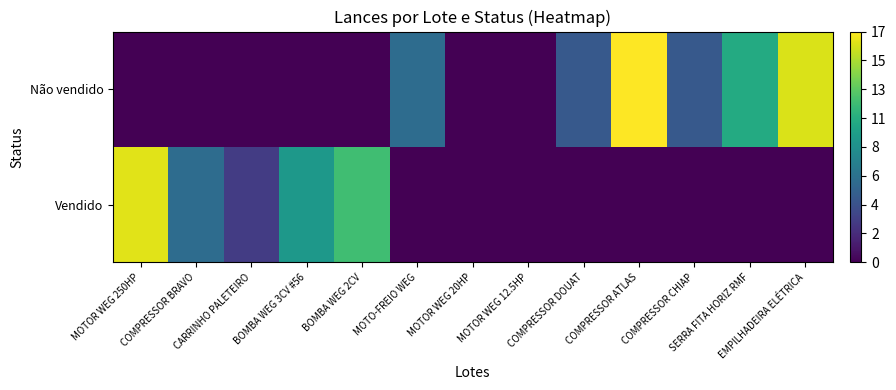

Reading left to right, extract all data points from this chart.

Vendido: MOTOR WEG 250HP=16.2	COMPRESSOR BRAVO=6.0	CARRINHO PALETEIRO=3.0	BOMBA WEG 3CV #56=9.0	BOMBA WEG 2CV=11.8	MOTO-FREIO WEG=0.0	MOTOR WEG 20HP=0.0	MOTOR WEG 12.5HP=0.0	COMPRESSOR DOUAT=0.0	COMPRESSOR ATLAS=0.0	COMPRESSOR CHIAP=0.0	SERRA FITA HORIZ RMF=0.0	EMPILHADEIRA ELÉTRICA=0.0
Não vendido: MOTOR WEG 250HP=0.0	COMPRESSOR BRAVO=0.0	CARRINHO PALETEIRO=0.0	BOMBA WEG 3CV #56=0.0	BOMBA WEG 2CV=0.0	MOTO-FREIO WEG=6.0	MOTOR WEG 20HP=0.0	MOTOR WEG 12.5HP=0.0	COMPRESSOR DOUAT=4.8	COMPRESSOR ATLAS=17.0	COMPRESSOR CHIAP=4.8	SERRA FITA HORIZ RMF=10.4	EMPILHADEIRA ELÉTRICA=16.0